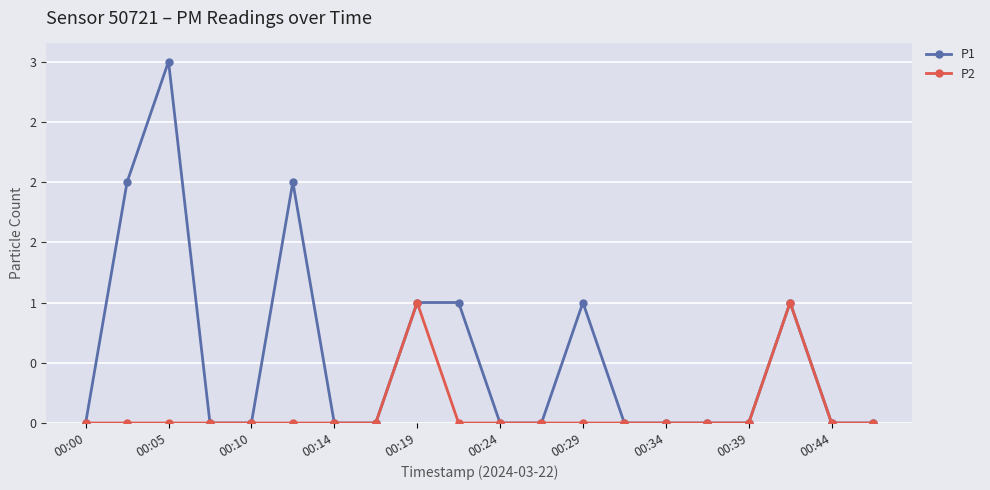

Is this an area chart (filled region under the line)?

No